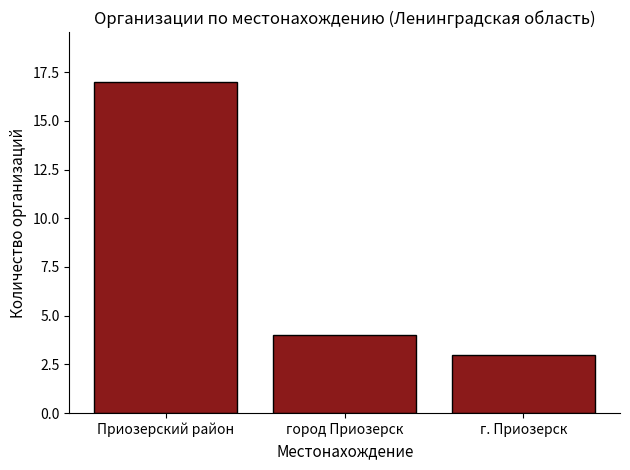

What is the sum of all values?

24